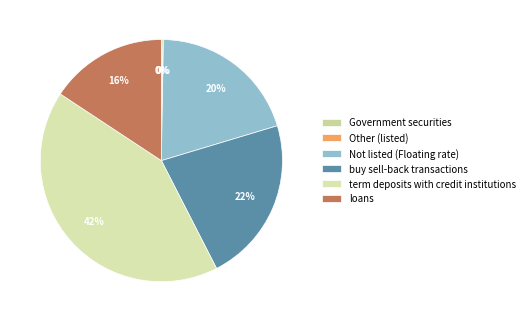

Is there any slice that represents more than half of the pie?

No